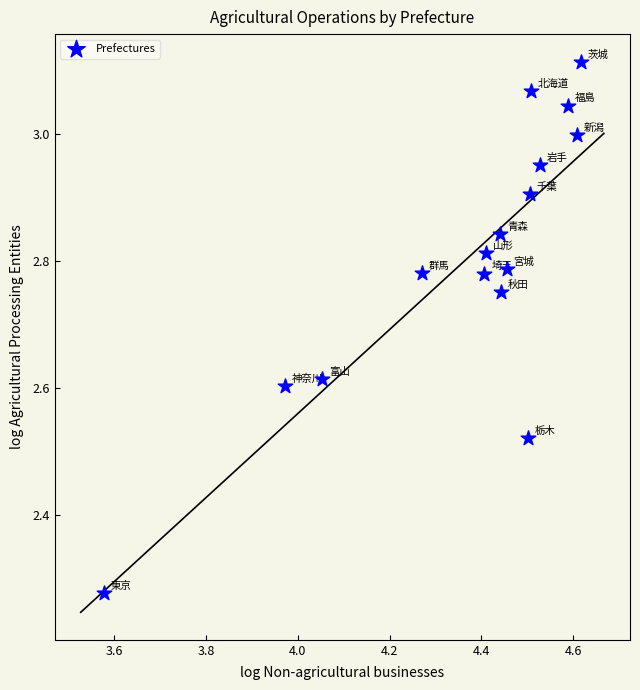

What is the range of X values (max minus min)?

1.0